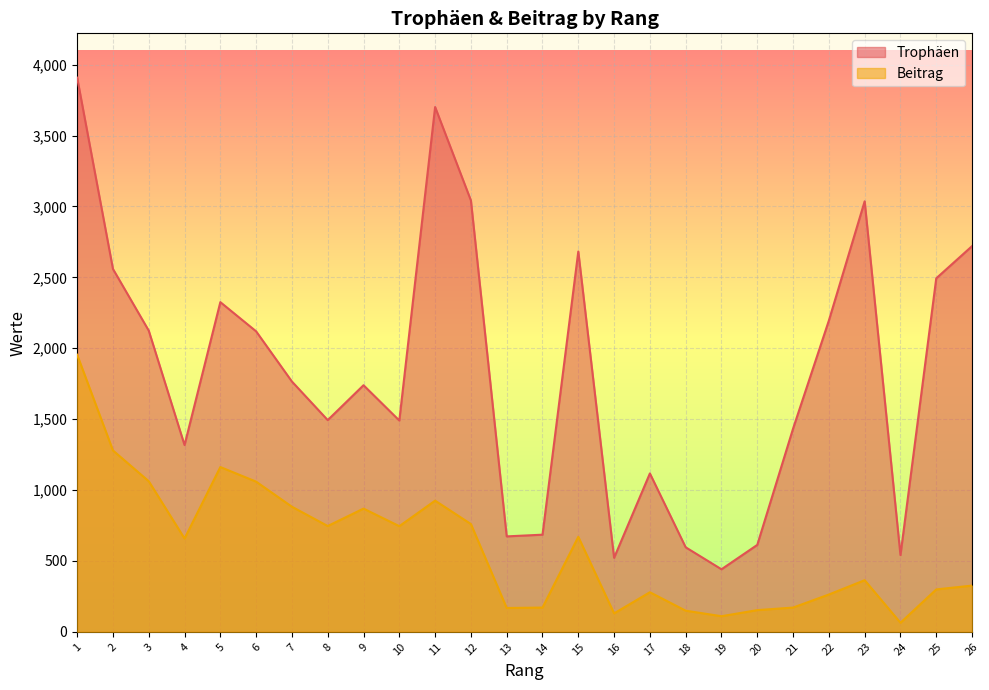

True or false: Beitrag has a value of 896 at 4.

False